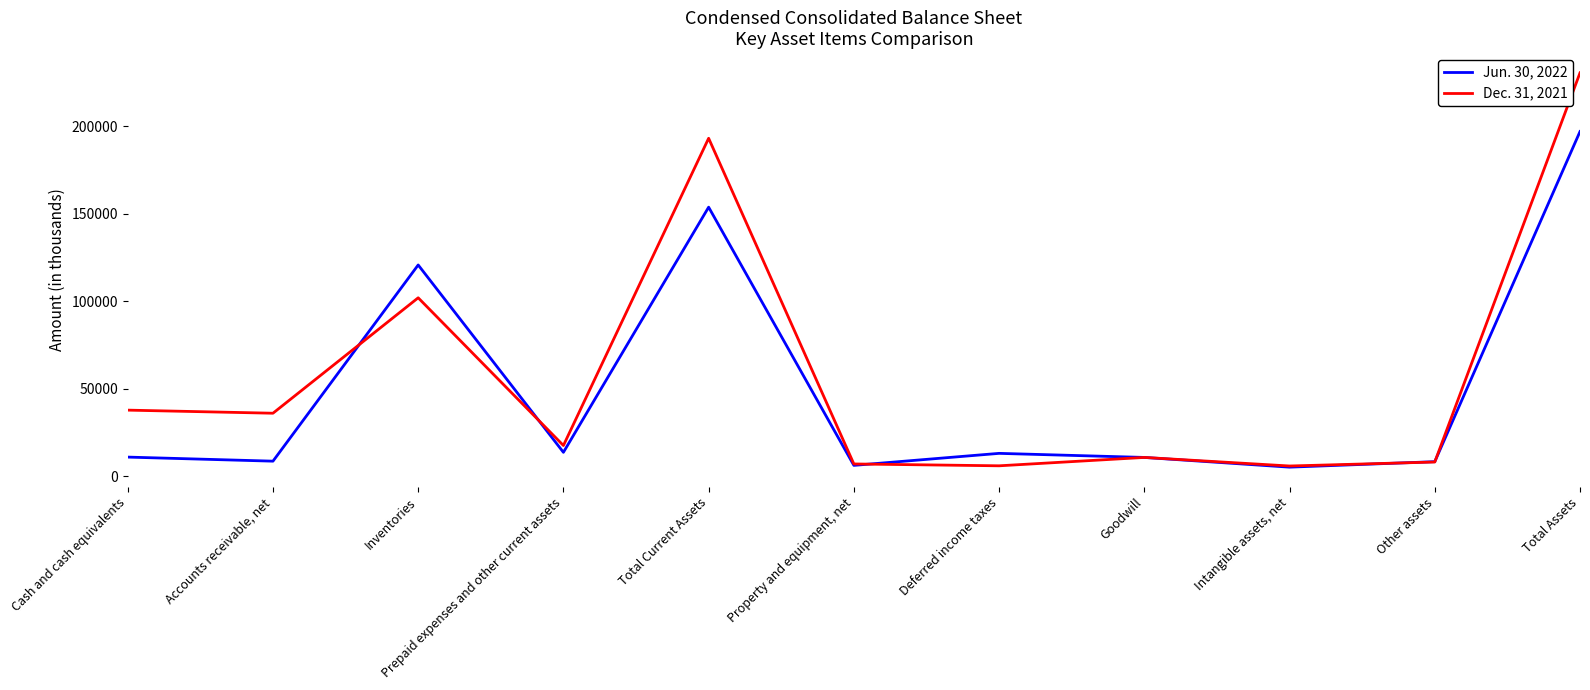

True or false: Jun. 30, 2022 and Dec. 31, 2021 cross at least once.

True